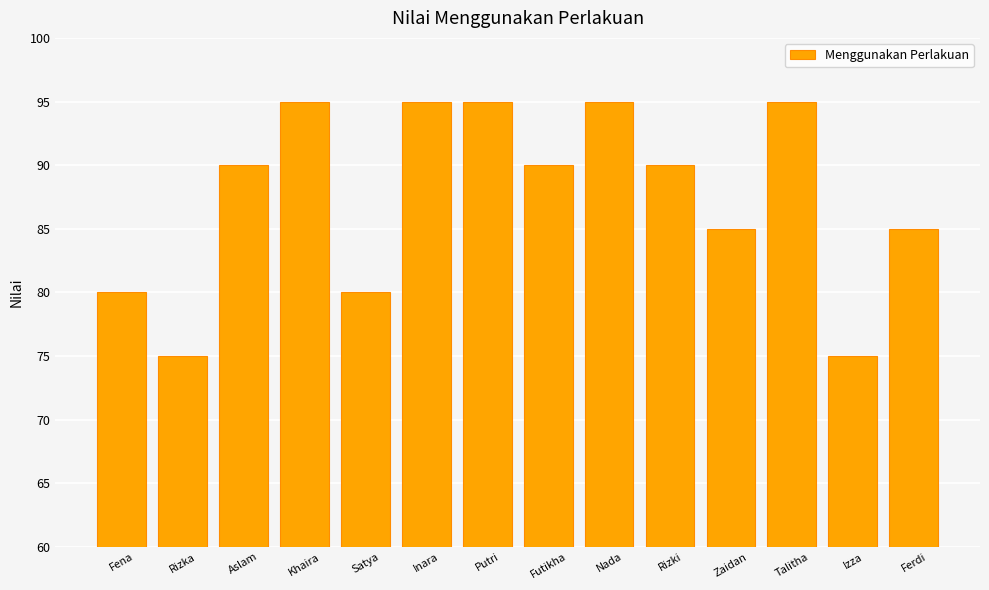

Reading left to right, what are all the values shown in this chart?

80	75	90	95	80	95	95	90	95	90	85	95	75	85